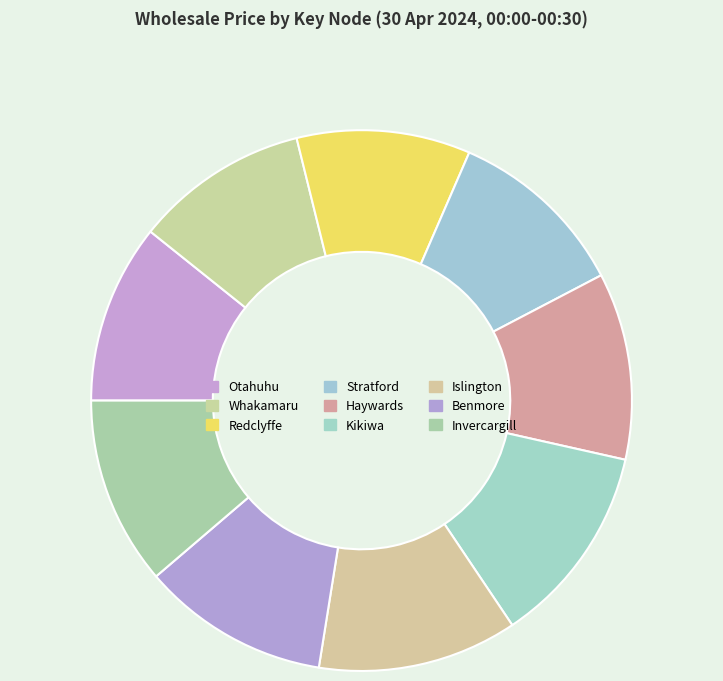

Combined, do Whakamaru and Stratford account for over 50%?

No